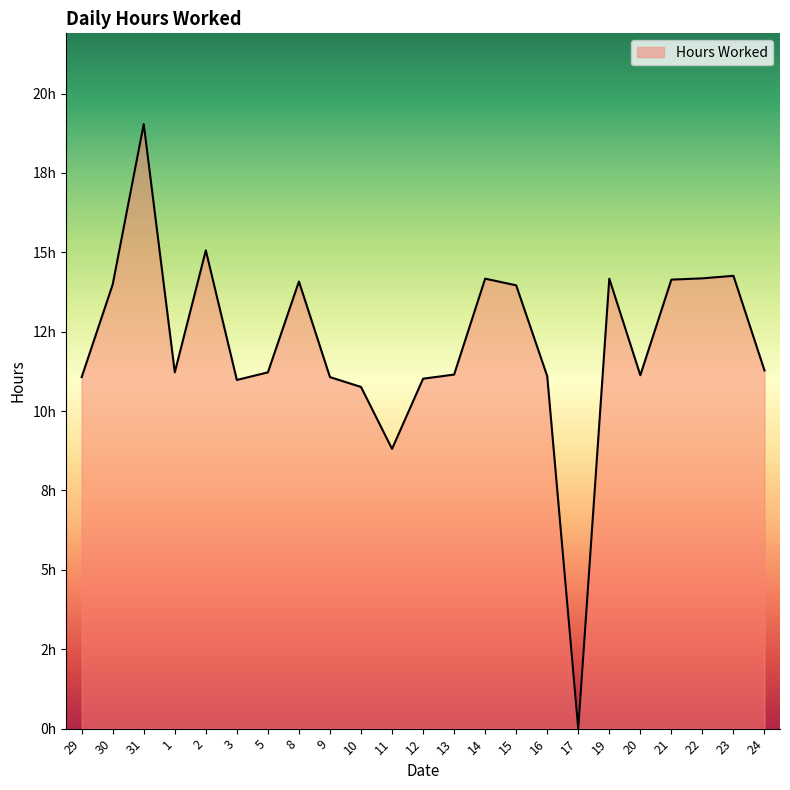

Does the chart have visible grid lines?

No